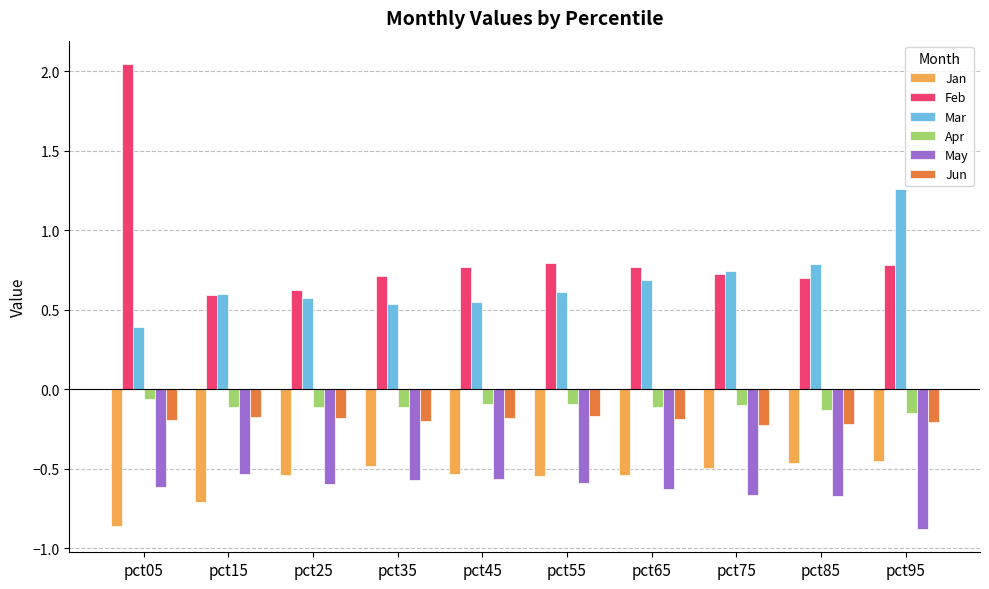

What is the difference between the maximum and second lowest values in the Jan series?

0.3